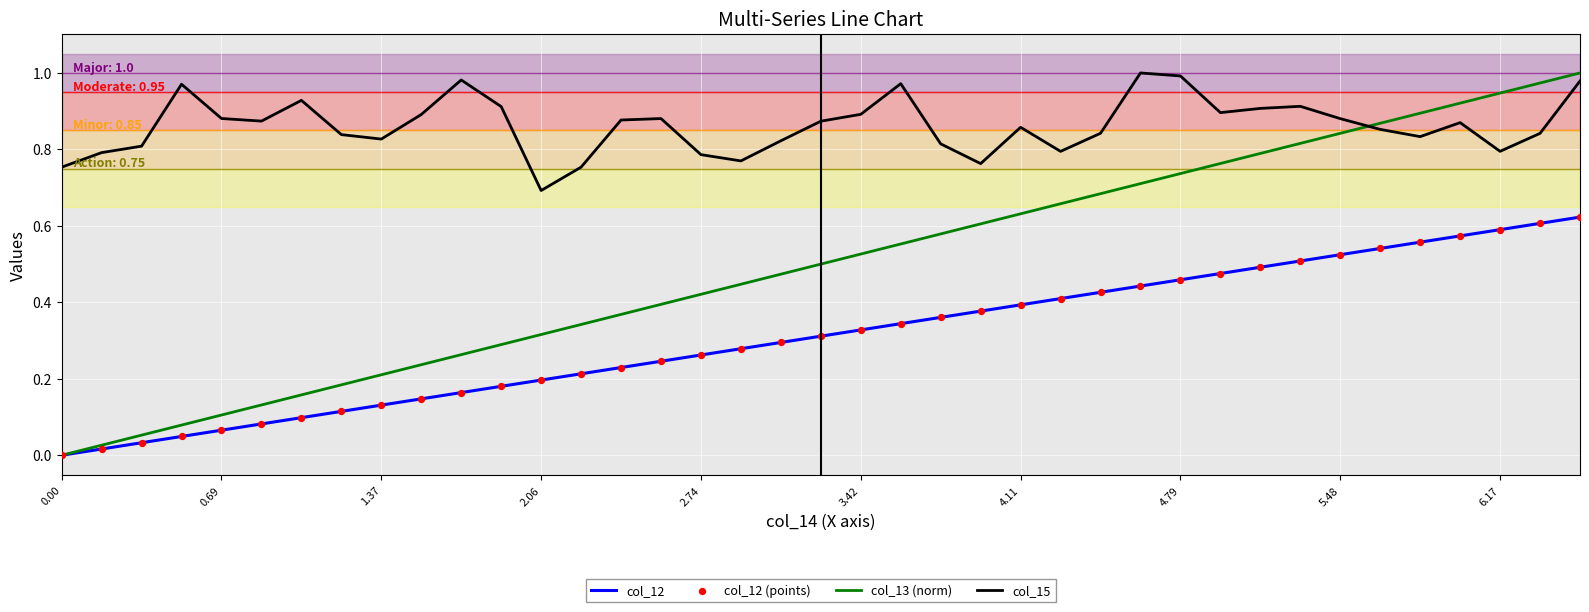

Which series has the widest spread of values?

col_13 (norm)